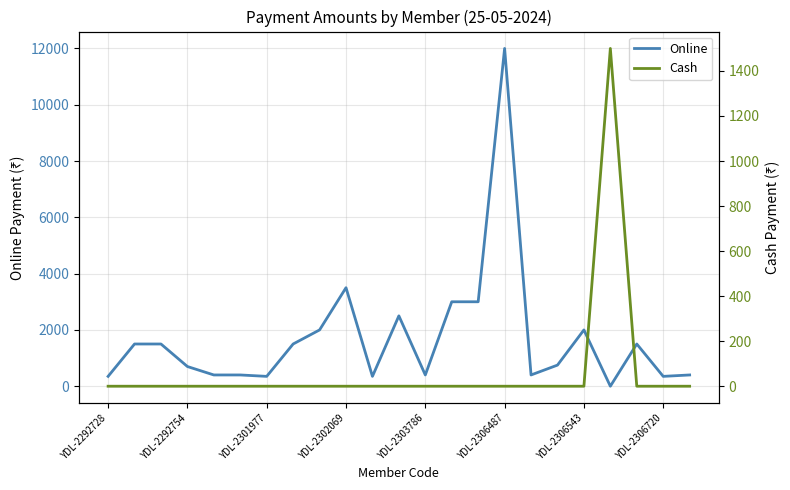

At which category does the chart reach its minimum across all series?

19